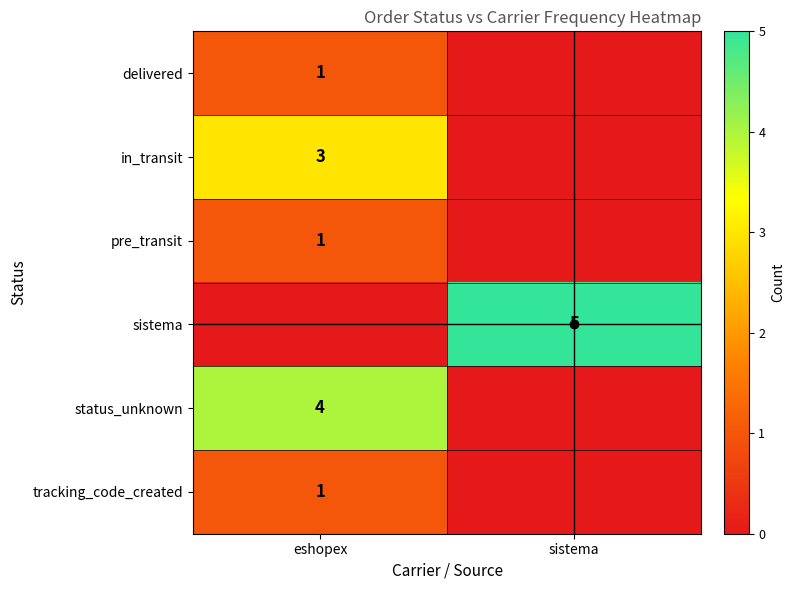

The value of delivered at eshopex is 1. True or false?

False